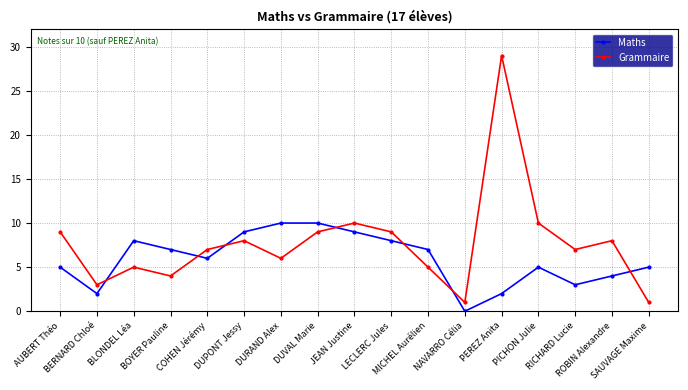

List the series in order of their overall mean, highest first.

Grammaire, Maths